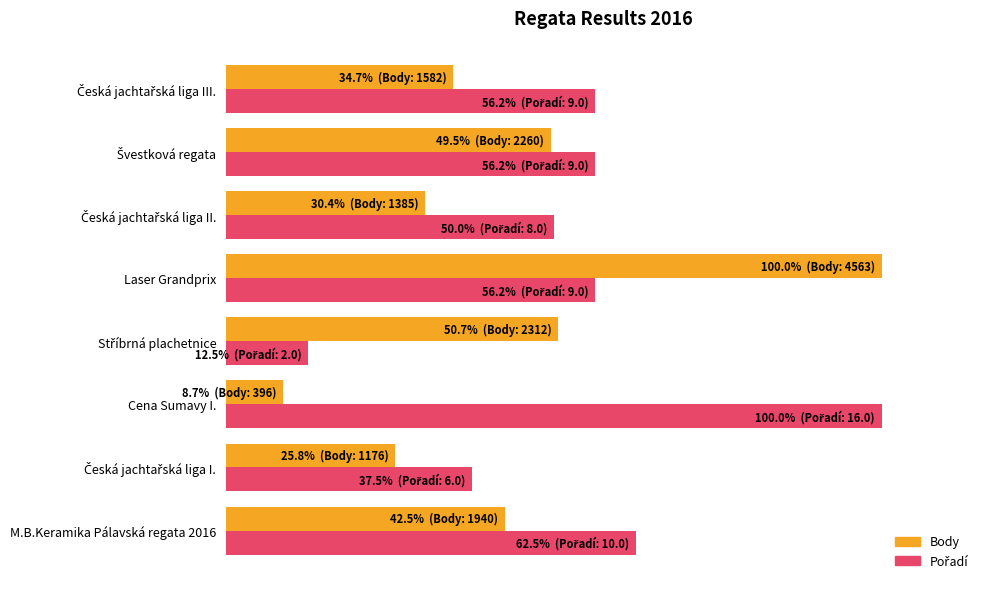

What is the lowest value of the Pořadí series?

12.5